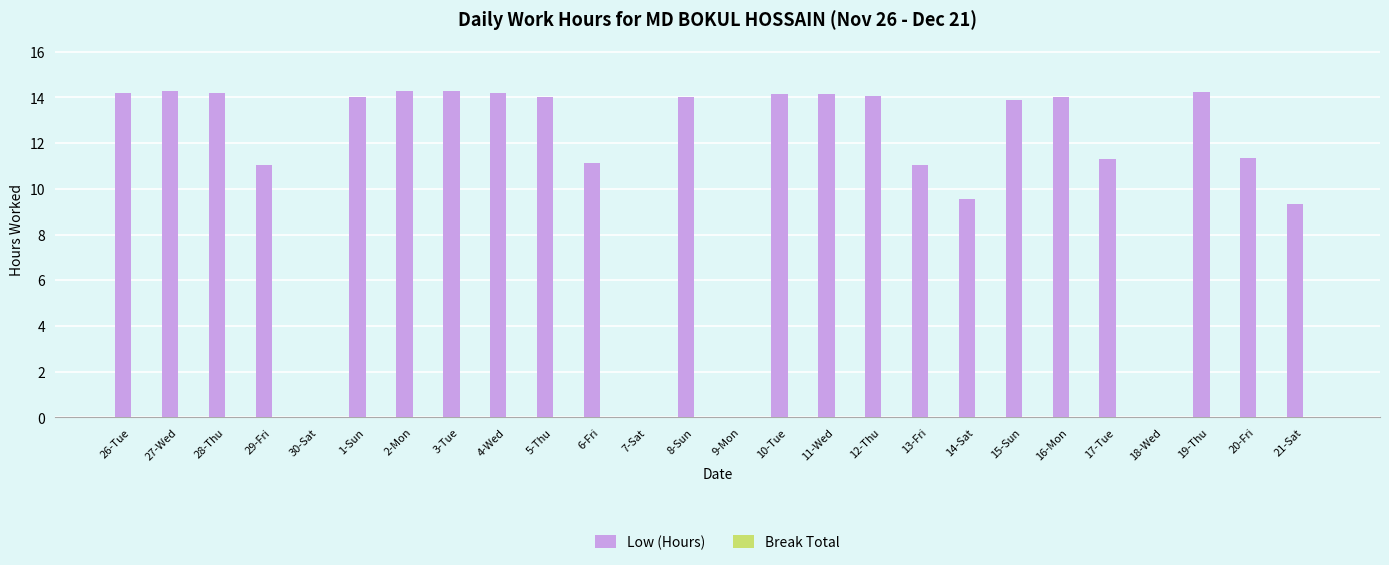

What value does the data have at 6-Fri?

11.1